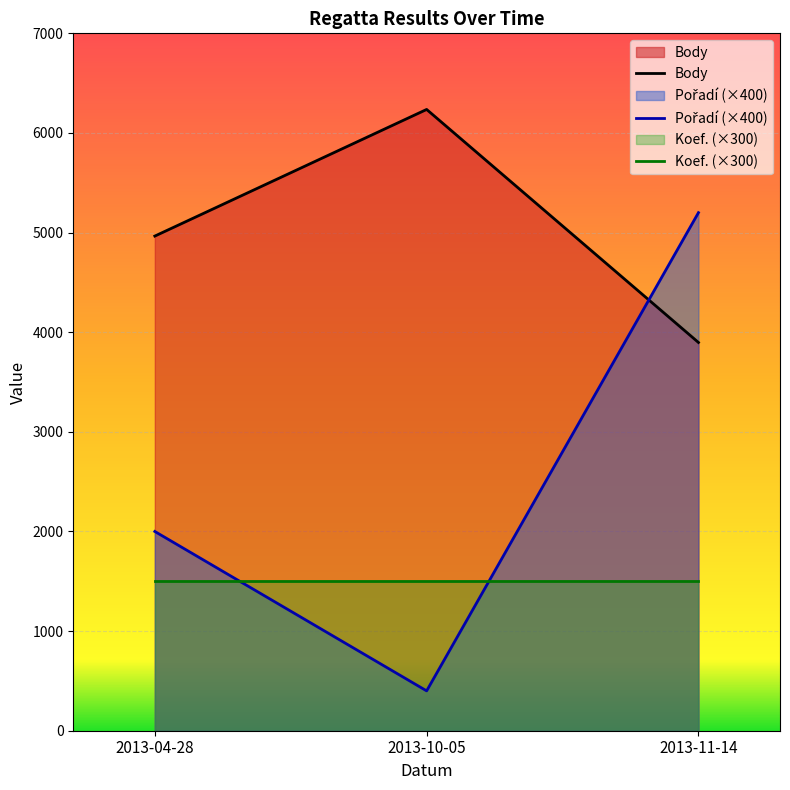

How many categories are shown in the chart?

3